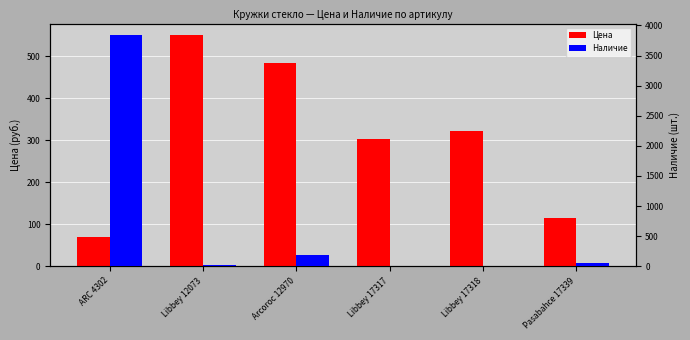

Is the value of Наличие at Libbey 12073 greater than the value of Цена at Libbey 12073?

No